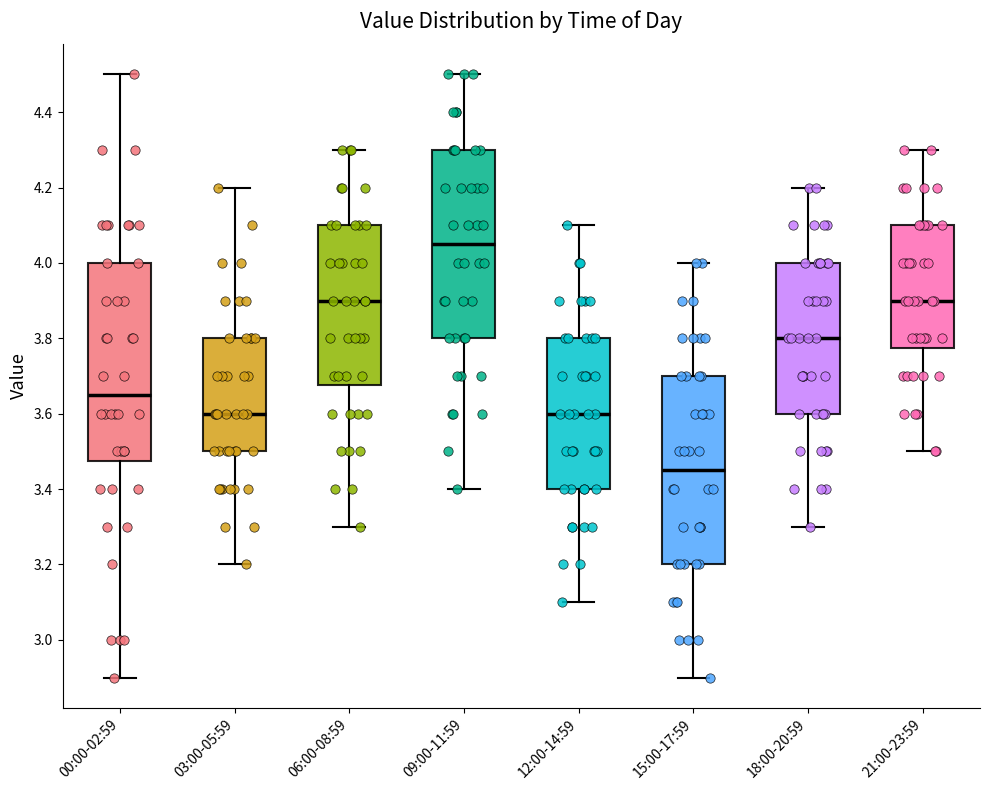

Reading left to right, read every box against the y-axis: the position of its median line, the range the box covers, and the ends of its whiskers. The values are not printed on the chart, so give them approximately, as read against the axis.

00:00-02:59: median 3.66, box 3.48 to 4.00, whiskers 2.90 to 4.50
03:00-05:59: median 3.60, box 3.50 to 3.80, whiskers 3.20 to 4.20
06:00-08:59: median 3.90, box 3.68 to 4.10, whiskers 3.30 to 4.30
09:00-11:59: median 4.06, box 3.80 to 4.30, whiskers 3.40 to 4.50
12:00-14:59: median 3.60, box 3.40 to 3.80, whiskers 3.10 to 4.10
15:00-17:59: median 3.46, box 3.20 to 3.70, whiskers 2.90 to 4.00
18:00-20:59: median 3.80, box 3.60 to 4.00, whiskers 3.30 to 4.20
21:00-23:59: median 3.90, box 3.78 to 4.10, whiskers 3.50 to 4.30